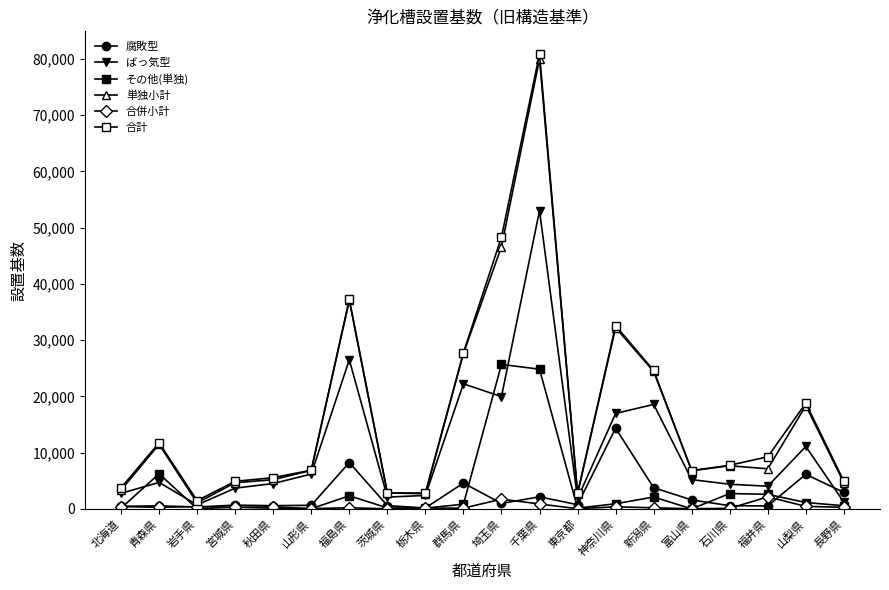

In 単独小計, how many points are higher than both neighbors (excluding endpoints)?

6